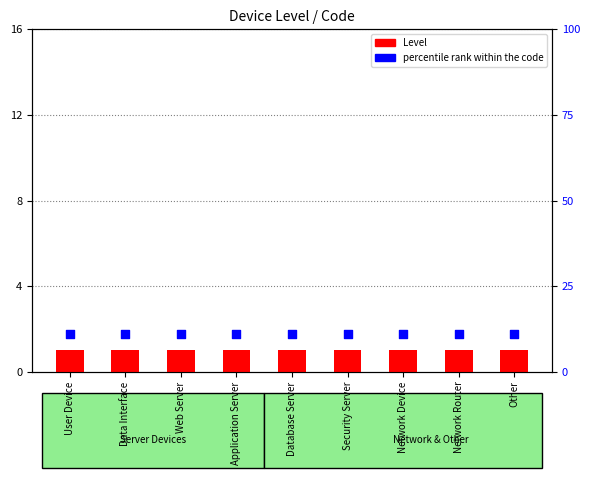

Which series has the largest total across all categories?

percentile rank within the code